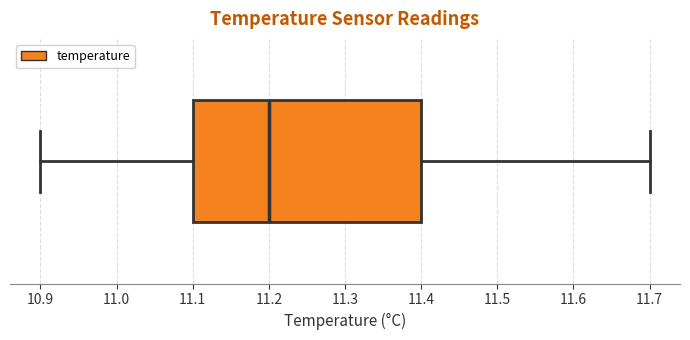

Read this box plot against the x-axis: the position of the median line, the range covered by the box, and the ends of both whiskers. The values are not printed on the chart, so give them approximately, as read against the axis.

median 11.2, box 11.1 to 11.4, whiskers 10.9 to 11.7